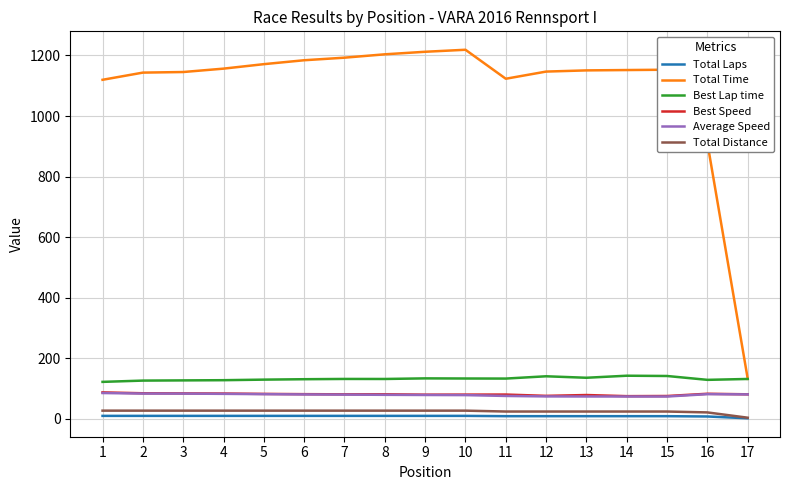

What are all the series names shown in the legend?

Total Laps, Total Time, Best Lap time, Best Speed, Average Speed, Total Distance